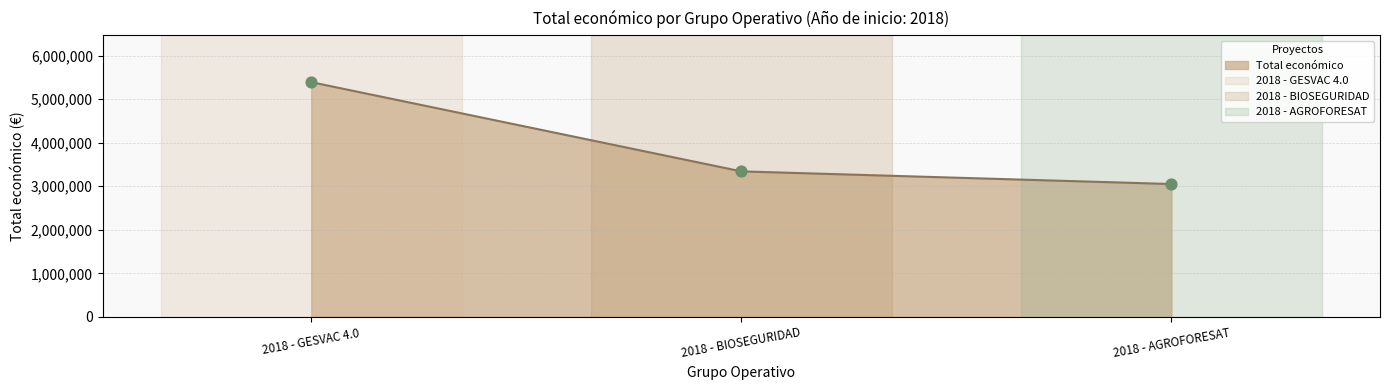

Which has a higher value, 2018 - GESVAC 4.0 or 2018 - AGROFORESAT?

2018 - GESVAC 4.0